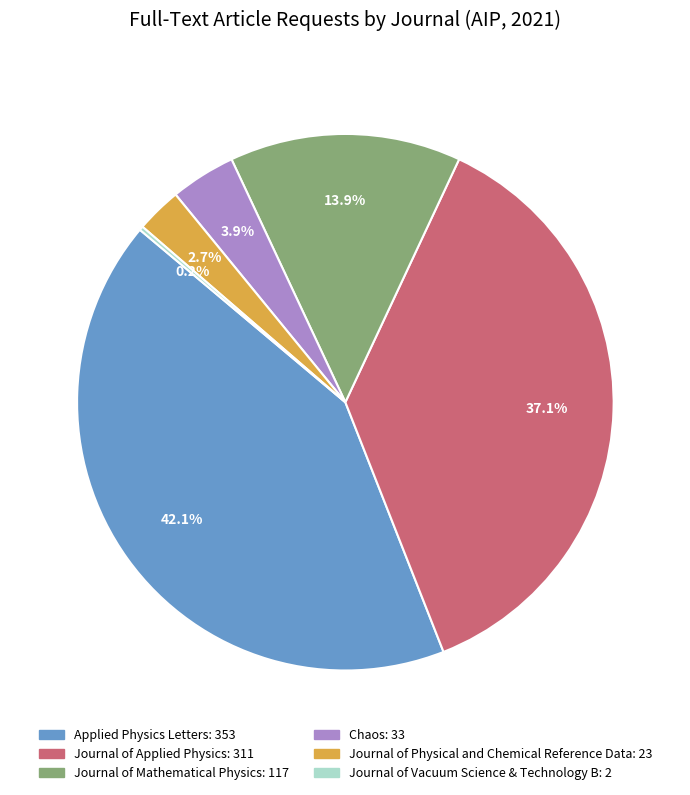

Between Journal of Applied Physics and Journal of Mathematical Physics, which is larger?

Journal of Applied Physics